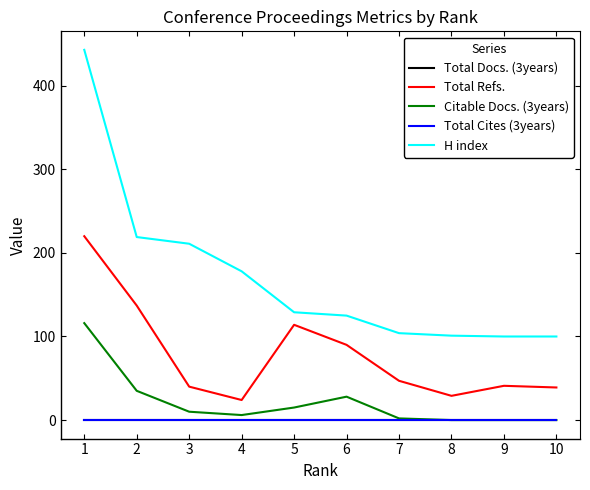

True or false: Total Docs. (3years) and Citable Docs. (3years) intersect in this chart.

False